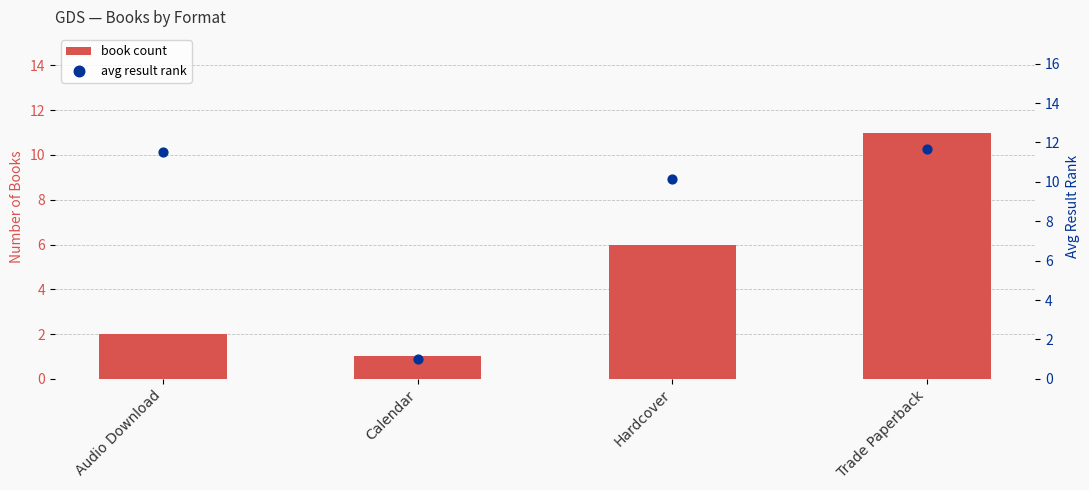

At which category is the sum across all series the highest?

Trade Paperback